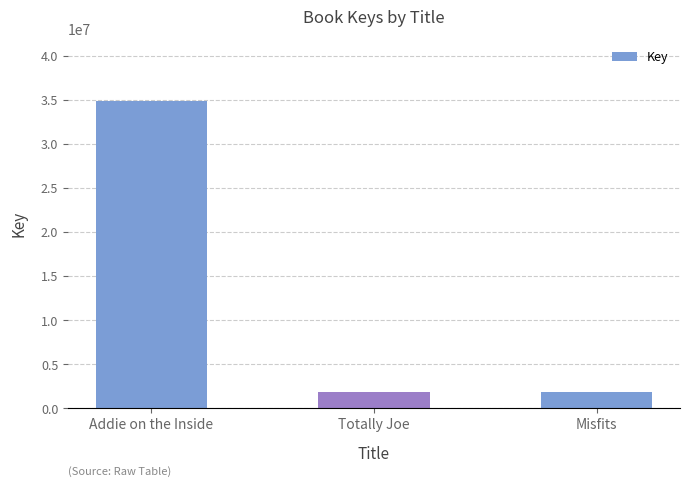

Is it true that the value at Addie on the Inside is 49883531?

False